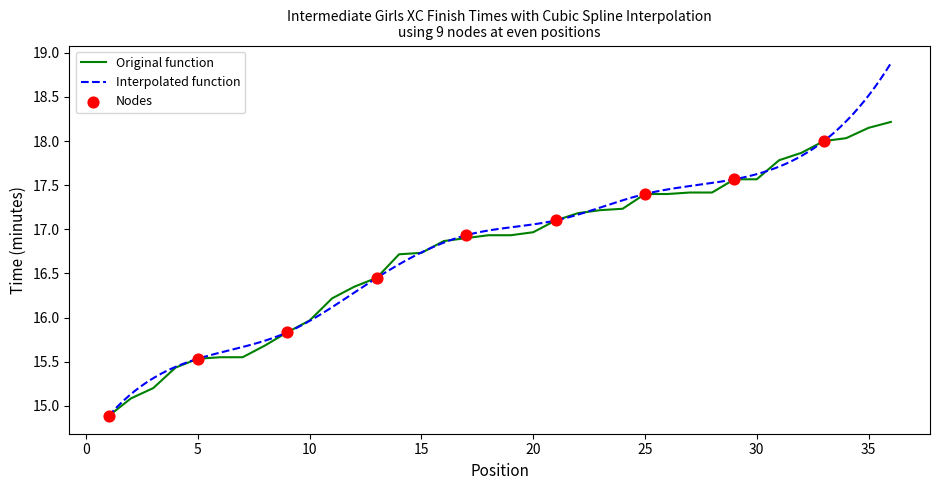

What is the change in value from 4 to 36?

+2.8